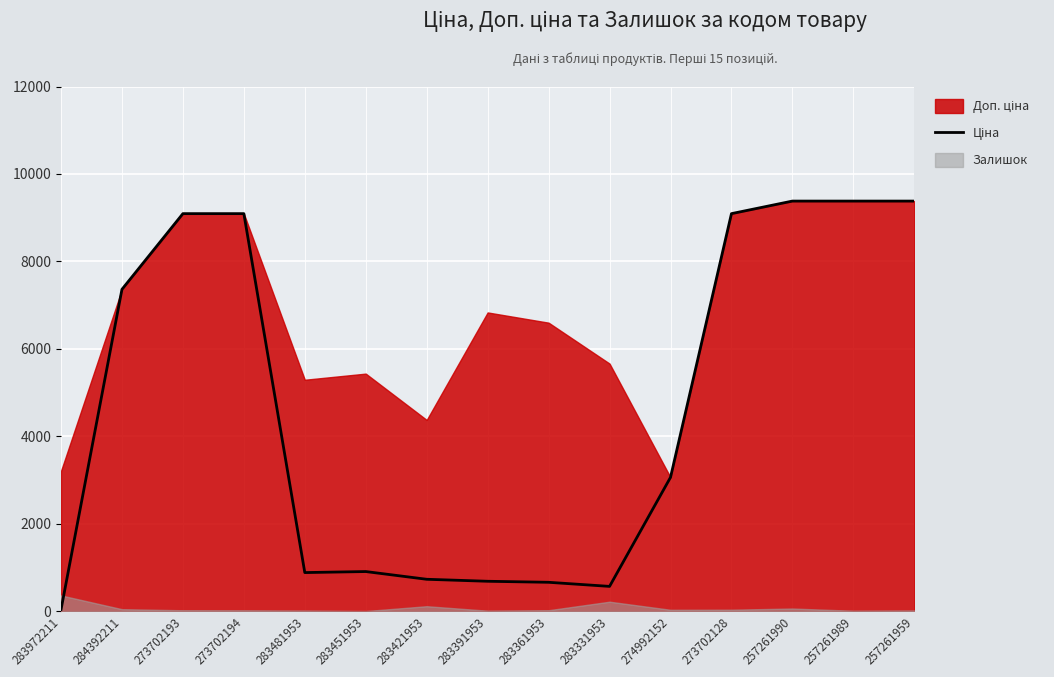

The value at 273702128 is 2194.9. True or false?

False